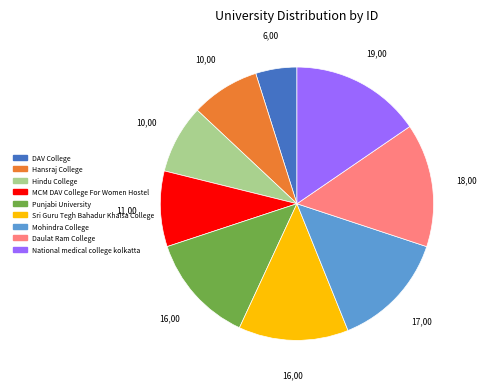

Is there a majority slice in this chart?

No